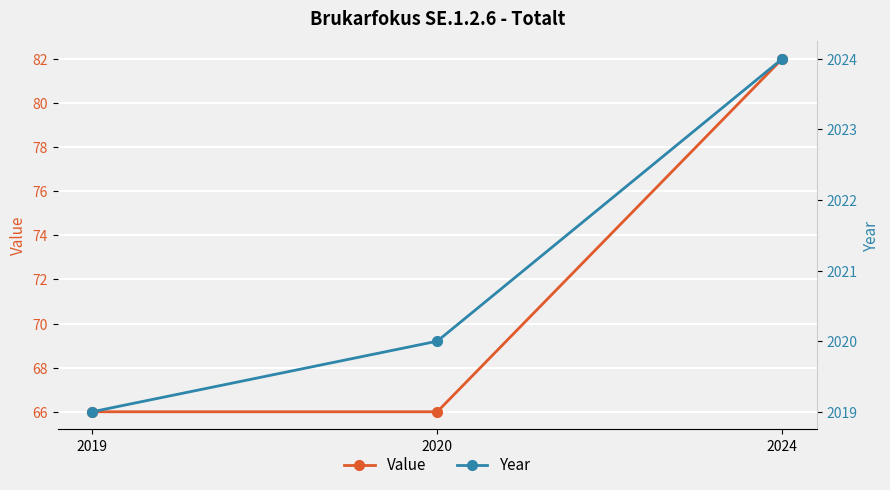

Which has a higher value, 2024 or 2020?

2024